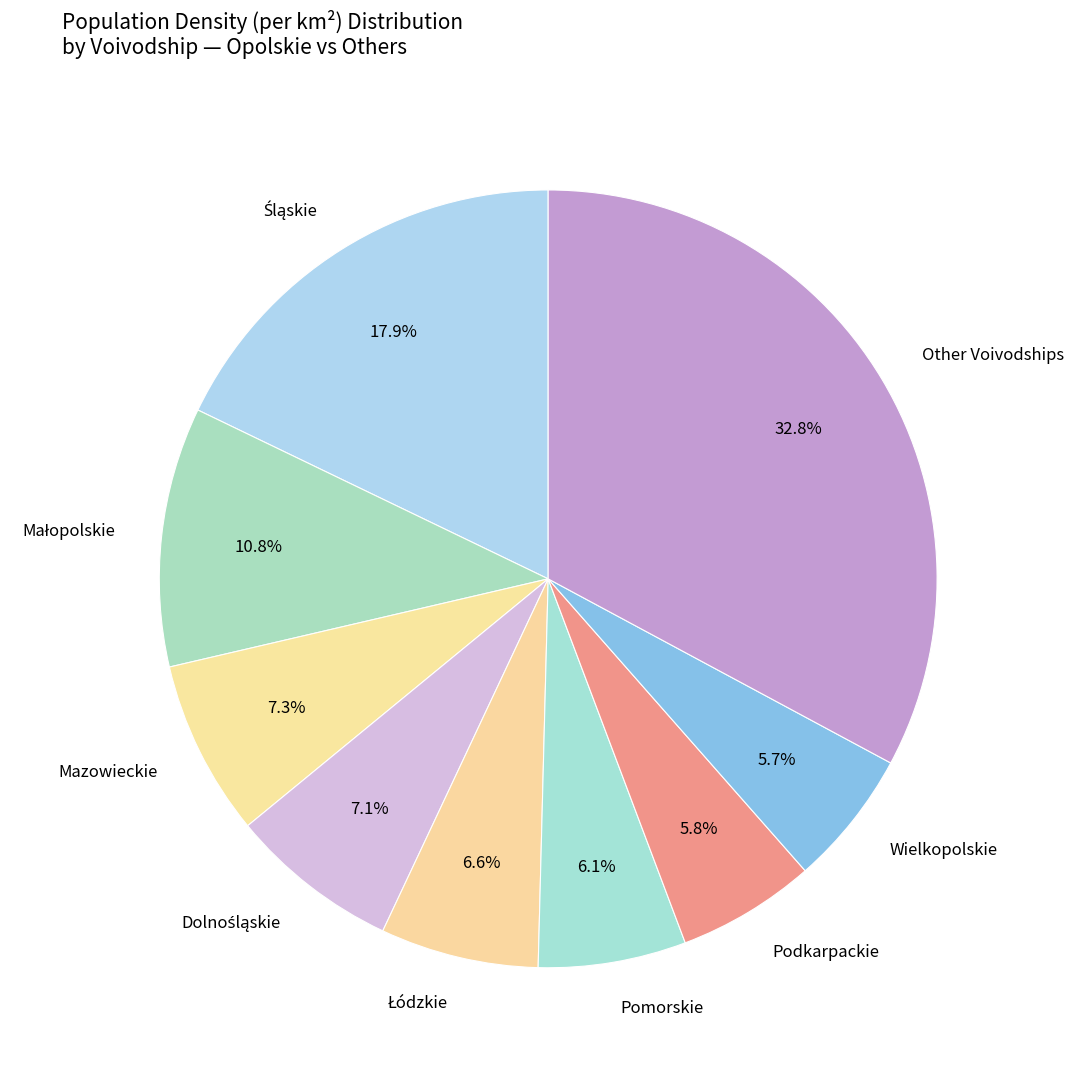

What percentage do Podkarpackie and Pomorskie together represent?

11.9%